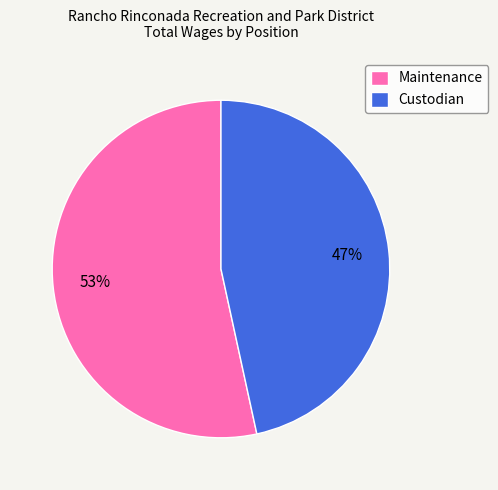

Count the number of slices in the pie.

2